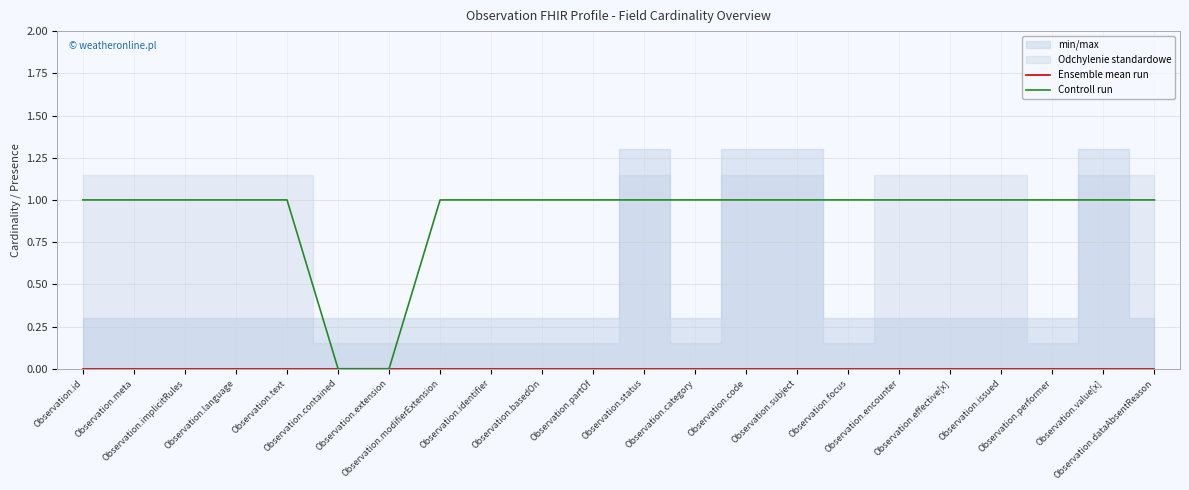

Reading left to right, extract all data points from this chart.

Ensemble mean run: Observation.id=0	Observation.meta=0	Observation.implicitRules=0	Observation.language=0	Observation.text=0	Observation.contained=0	Observation.extension=0	Observation.modifierExtension=0	Observation.identifier=0	Observation.basedOn=0	Observation.partOf=0	Observation.status=0	Observation.category=0	Observation.code=0	Observation.subject=0	Observation.focus=0	Observation.encounter=0	Observation.effective[x]=0	Observation.issued=0	Observation.performer=0	Observation.value[x]=0	Observation.dataAbsentReason=0
Controll run: Observation.id=1	Observation.meta=1	Observation.implicitRules=1	Observation.language=1	Observation.text=1	Observation.contained=0	Observation.extension=0	Observation.modifierExtension=1	Observation.identifier=1	Observation.basedOn=1	Observation.partOf=1	Observation.status=1	Observation.category=1	Observation.code=1	Observation.subject=1	Observation.focus=1	Observation.encounter=1	Observation.effective[x]=1	Observation.issued=1	Observation.performer=1	Observation.value[x]=1	Observation.dataAbsentReason=1